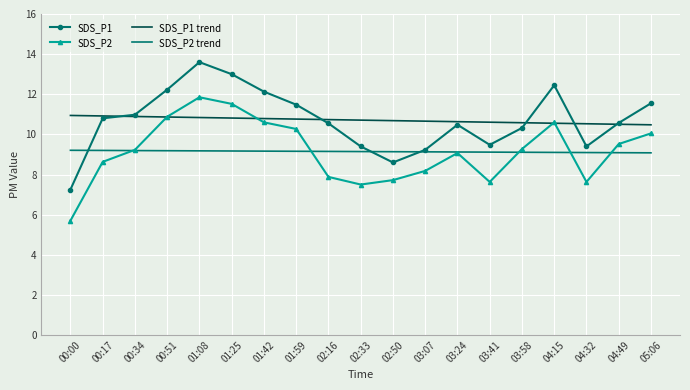

What is the difference between the highest and lowest values at 00:34?

1.8